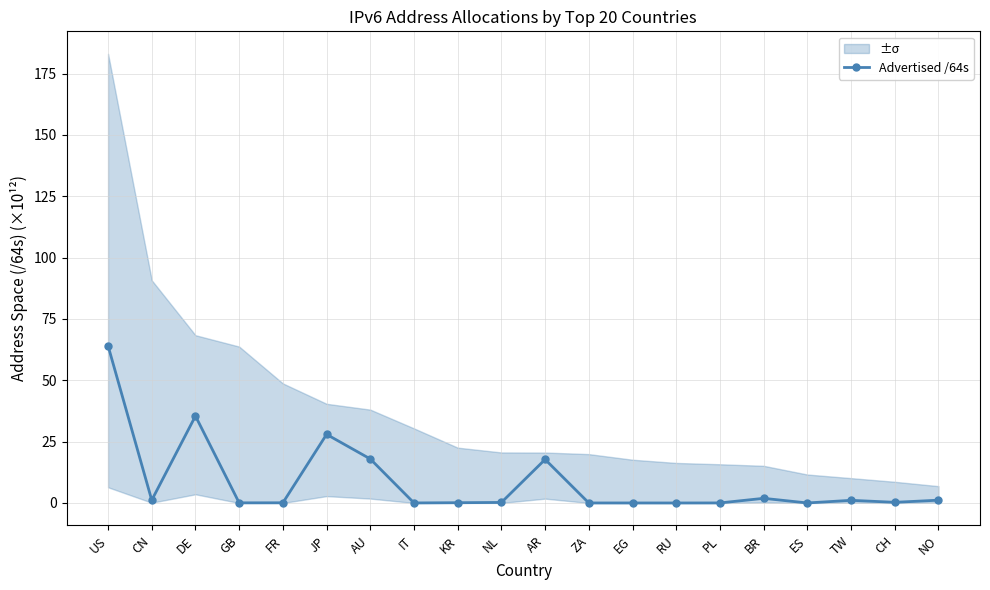

How many data points does each series have?

20